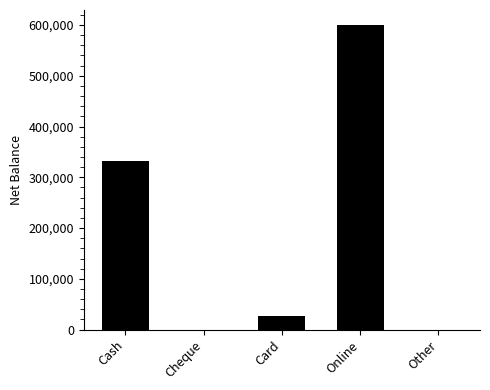

Is it true that the value at Online is 599493?

True